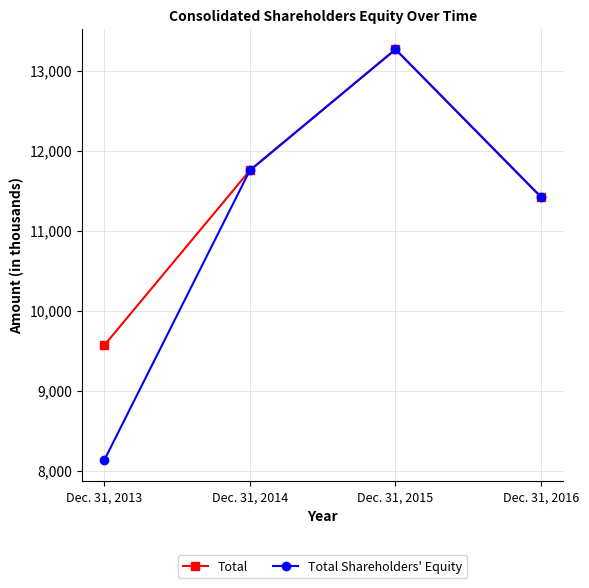

What is the smallest value displayed?

8129